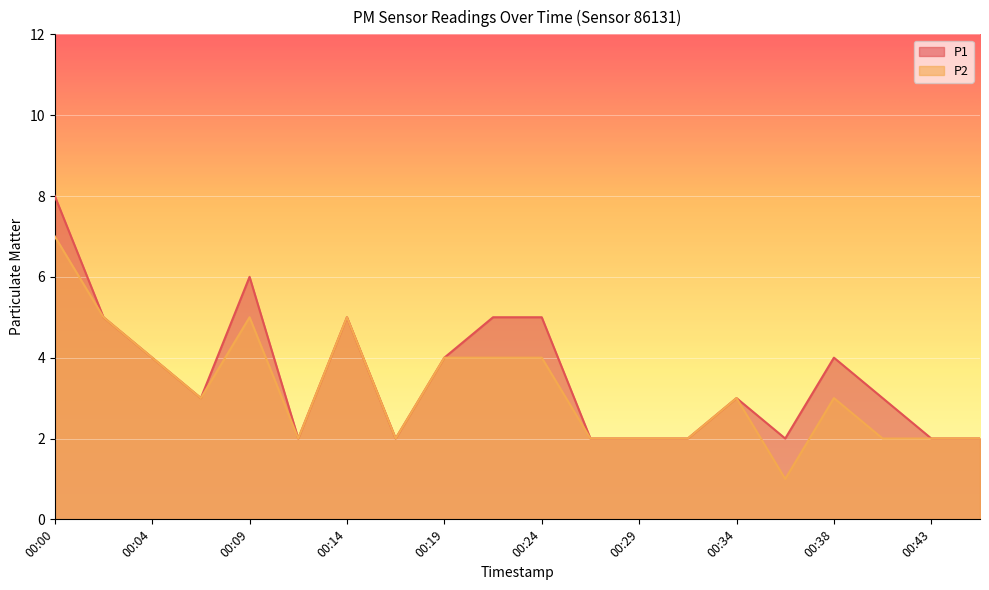

How many interior local valleys does the P1 series have?

4